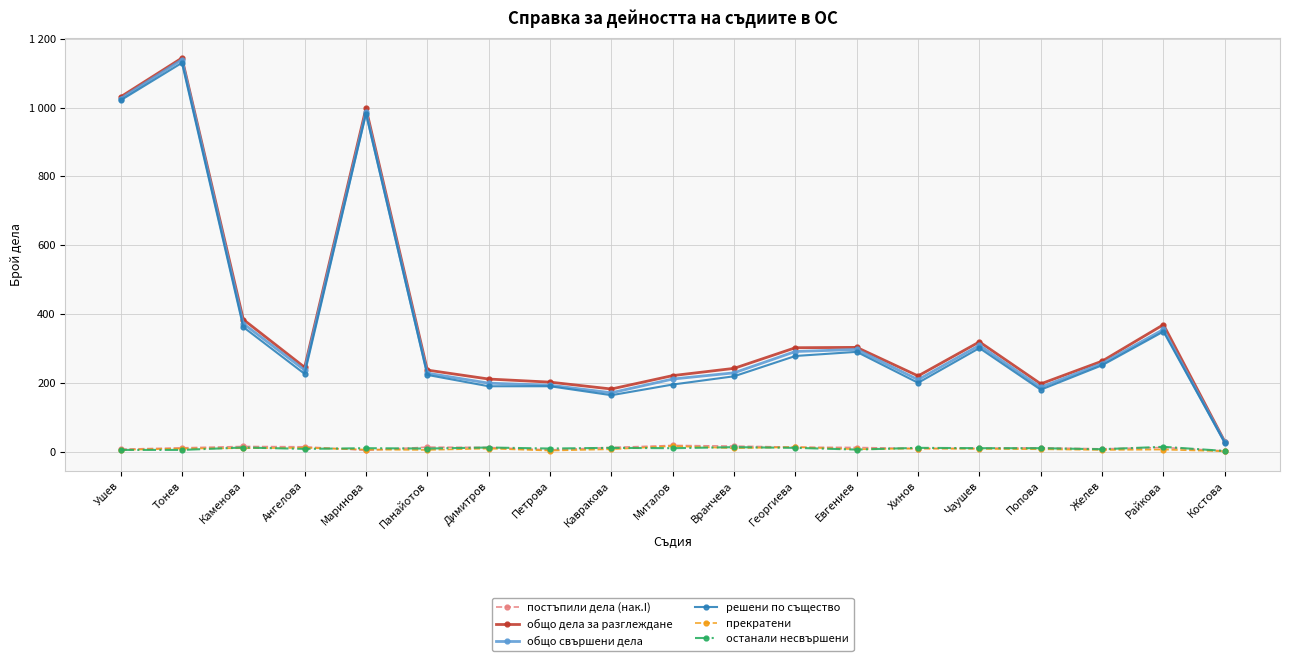

Which label corresponds to the largest value in the chart?

Тонев